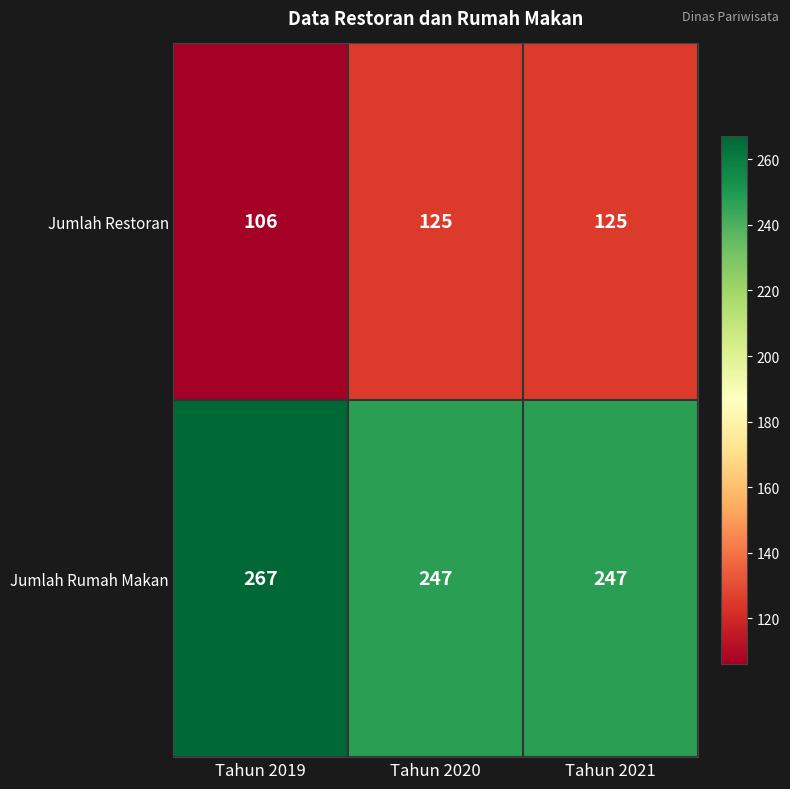

Read the Jumlah Rumah Makan value at Tahun 2020.

247